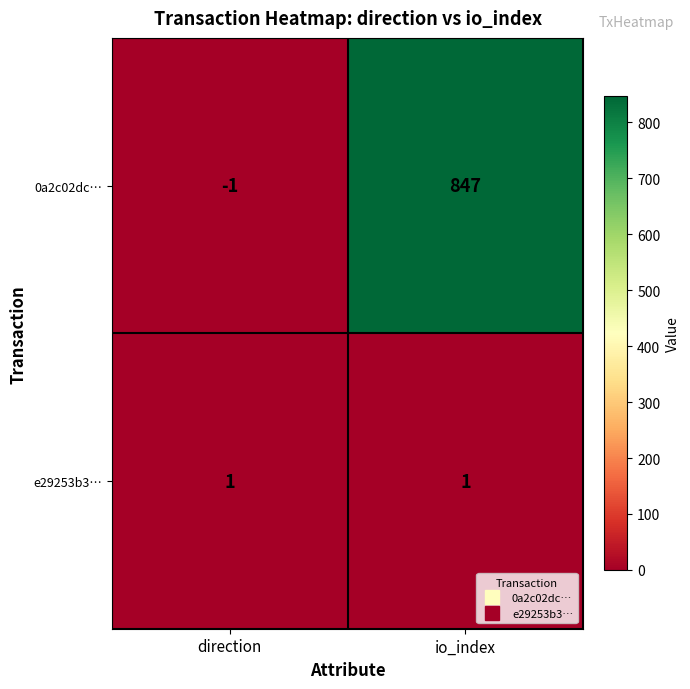

At which category is the sum across all series the highest?

io_index